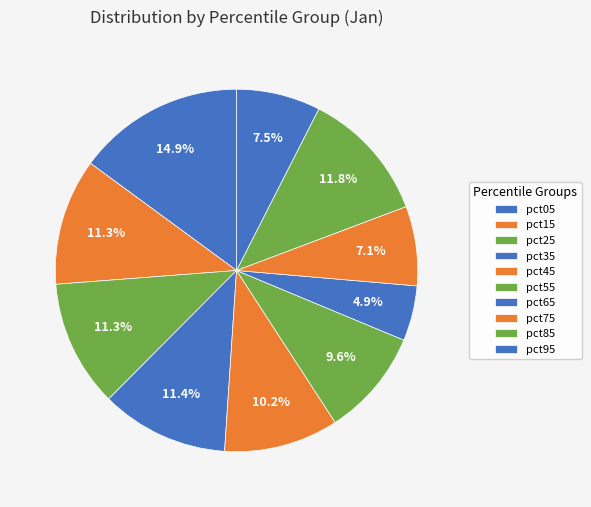

How many segments does this pie chart have?

10